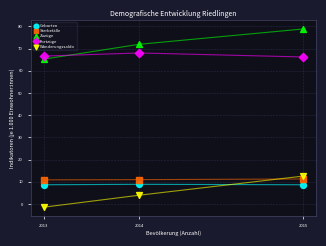

What are all the series names shown in the legend?

Geburten, Sterbefälle, Zuzüge, Fortzüge, Wanderungssaldo